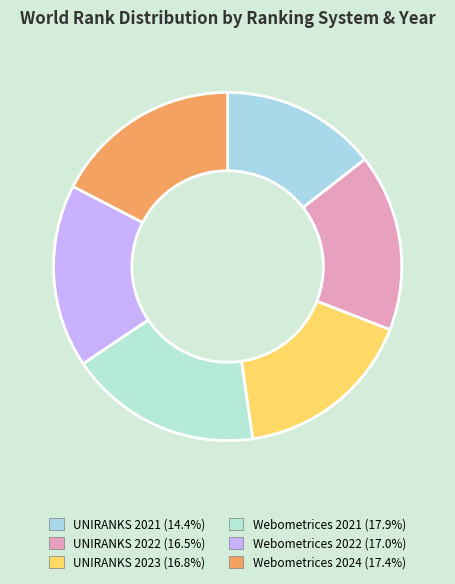

What is the smallest slice in the pie chart?

UNIRANKS 2021